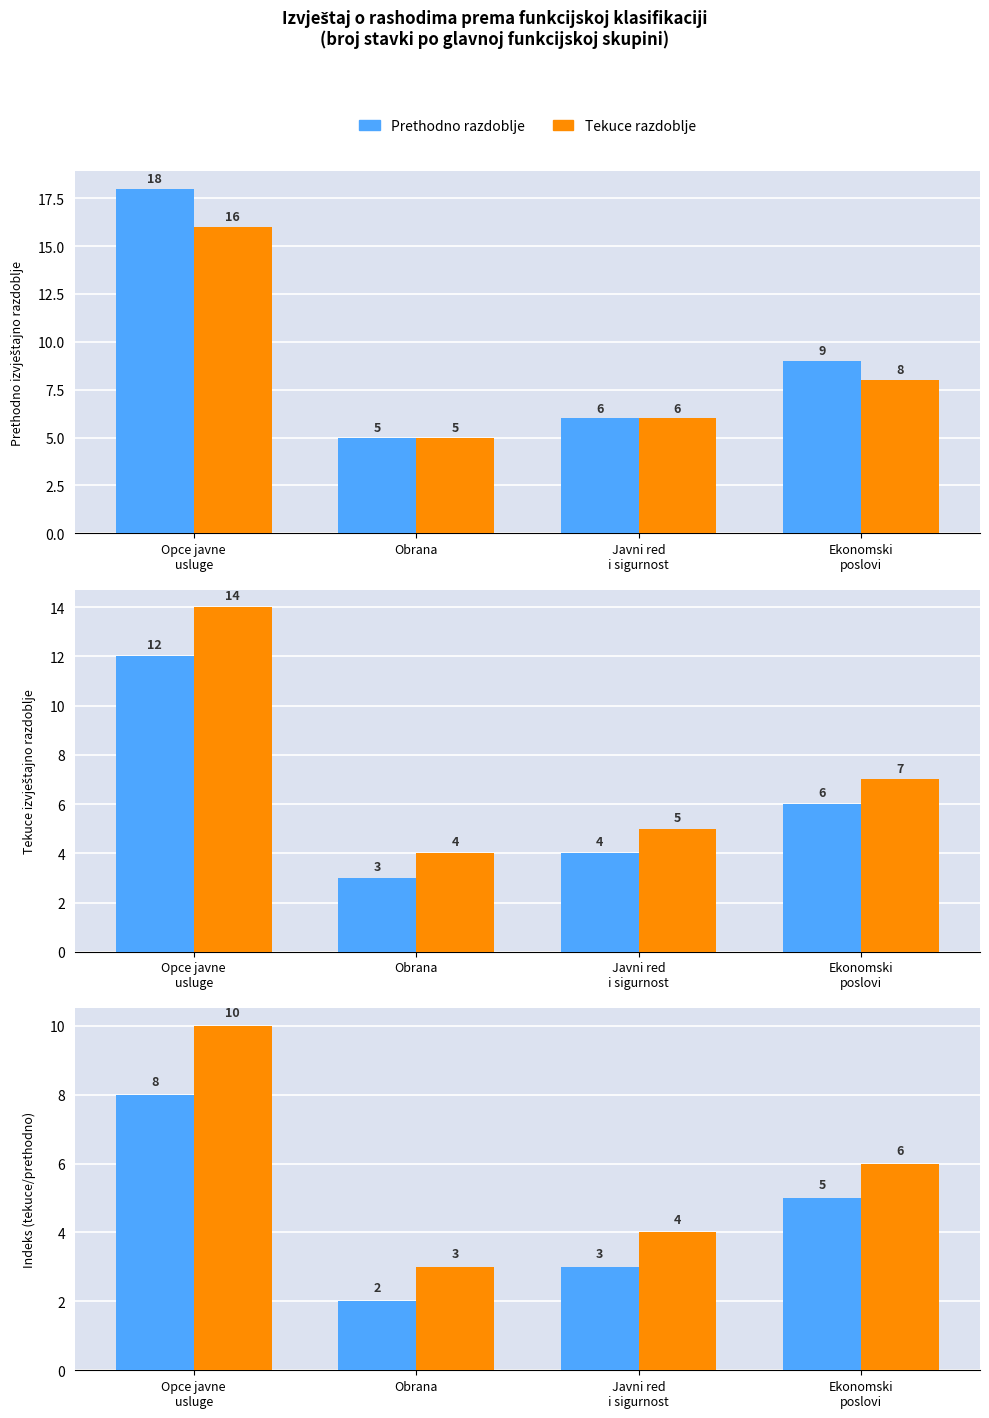

Between Opce javne
usluge and Ekonomski
poslovi, which series saw the biggest shift?

Tekuce razdoblje